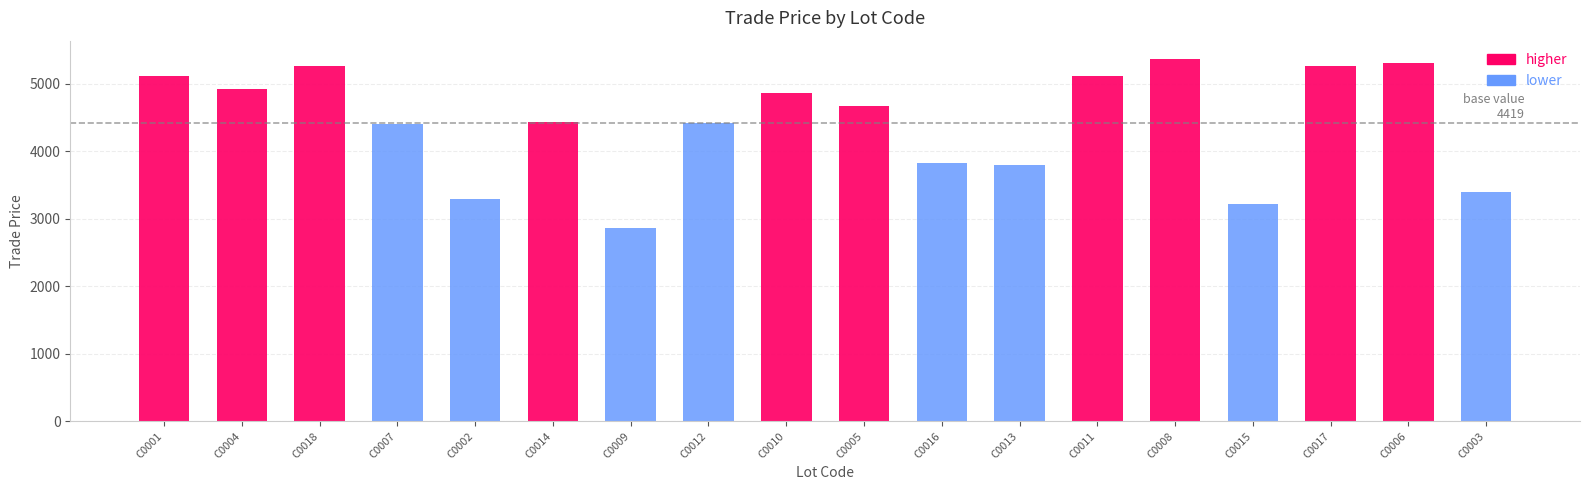

Does the chart contain stacked bars?

No